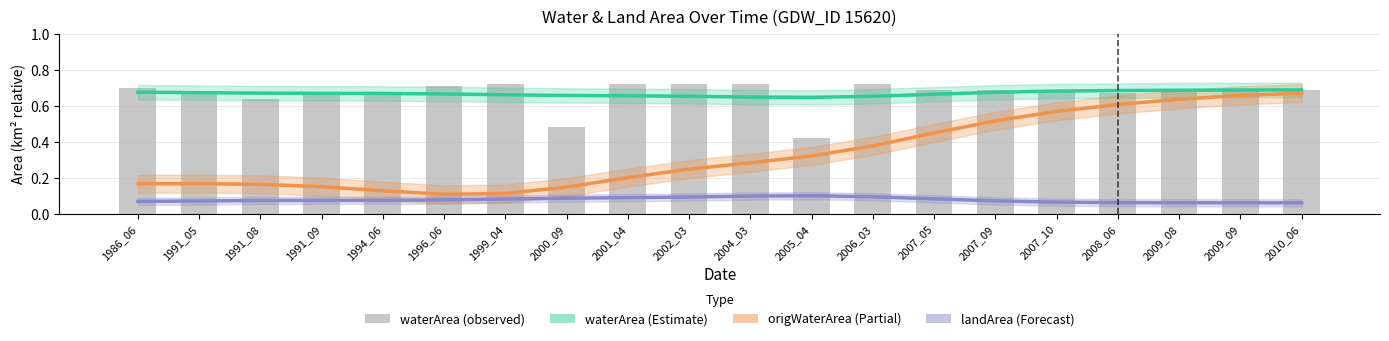

Are the bars grouped side by side (vs. stacked)?

Yes